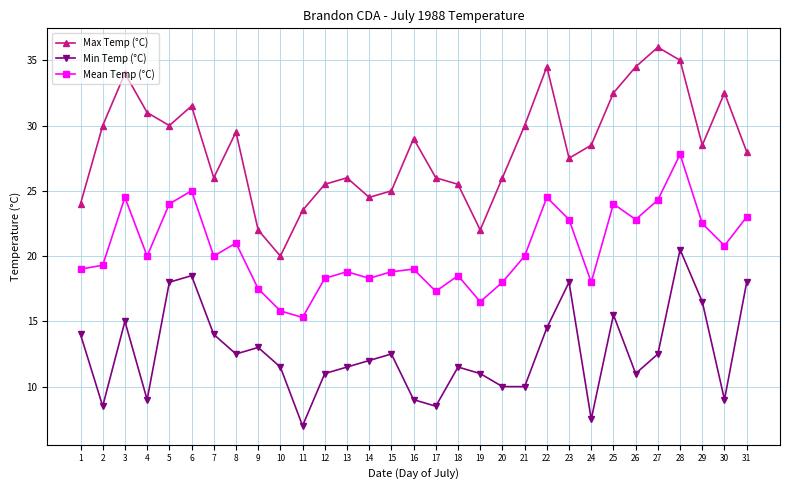

Reading right to left, list all the values displayed in this chart.

Max Temp (°C): 28.0	32.5	28.5	35.0	36.0	34.5	32.5	28.5	27.5	34.5	30.0	26.0	22.0	25.5	26.0	29.0	25.0	24.5	26.0	25.5	23.5	20.0	22.0	29.5	26.0	31.5	30.0	31.0	34.0	30.0	24.0
Min Temp (°C): 18.0	9.0	16.5	20.5	12.5	11.0	15.5	7.5	18.0	14.5	10.0	10.0	11.0	11.5	8.5	9.0	12.5	12.0	11.5	11.0	7.0	11.5	13.0	12.5	14.0	18.5	18.0	9.0	15.0	8.5	14.0
Mean Temp (°C): 23.0	20.8	22.5	27.8	24.3	22.8	24.0	18.0	22.8	24.5	20.0	18.0	16.5	18.5	17.3	19.0	18.8	18.3	18.8	18.3	15.3	15.8	17.5	21.0	20.0	25.0	24.0	20.0	24.5	19.3	19.0